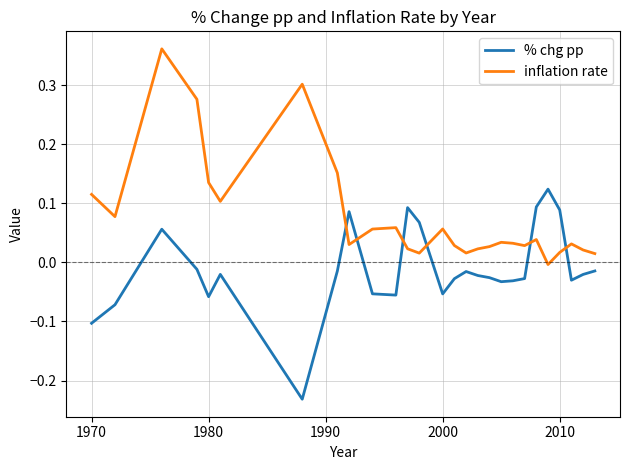

Which series has the largest total across all categories?

inflation rate